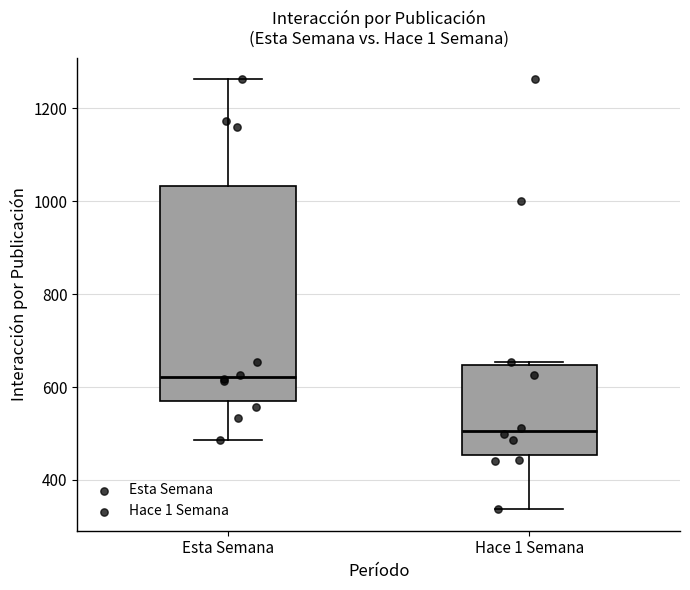

Where does the median line of the box for Esta Semana sit on the y-axis? The values are not printed on the chart, so give them approximately, as read against the axis.

620